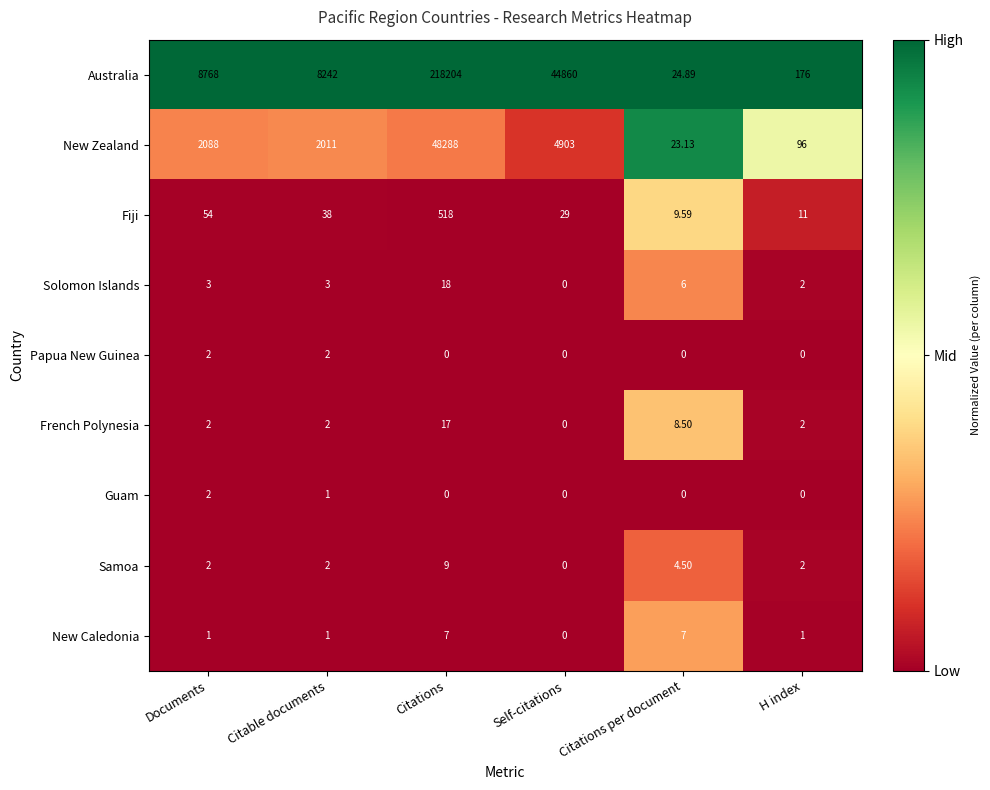

At which category is the sum across all series the highest?

Citations